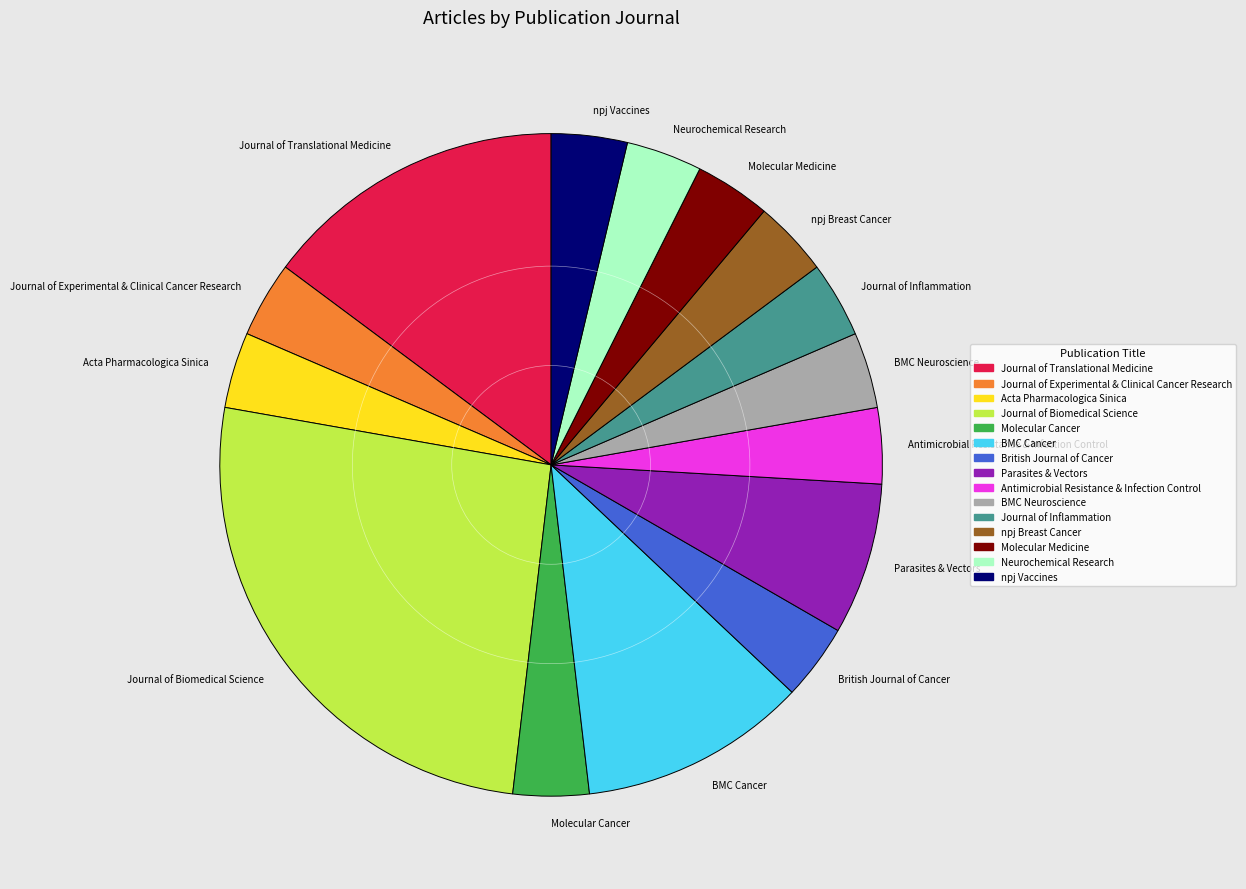

Which category has the biggest portion of the pie?

Journal of Biomedical Science